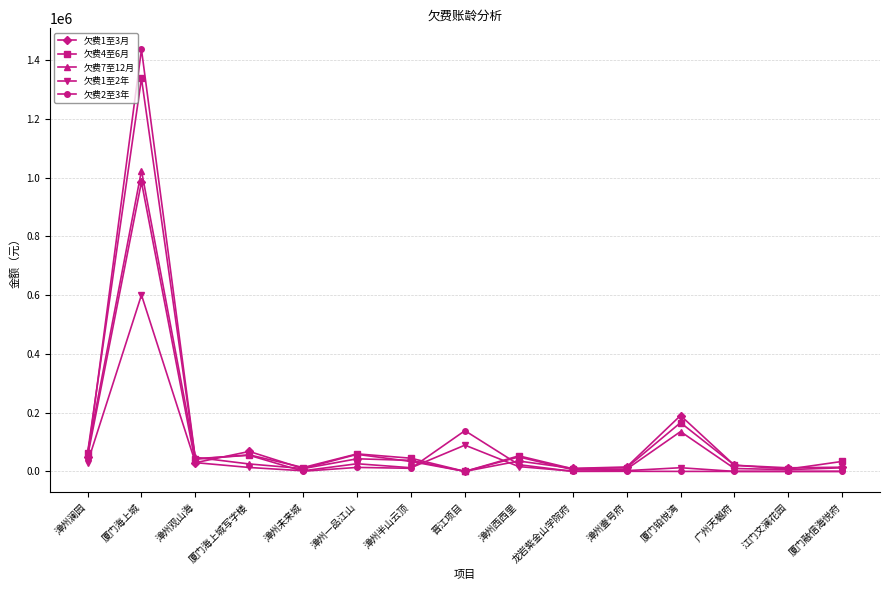

Which series changed the most between 漳州澜园 and 漳州一品江山?

欠费2至3年